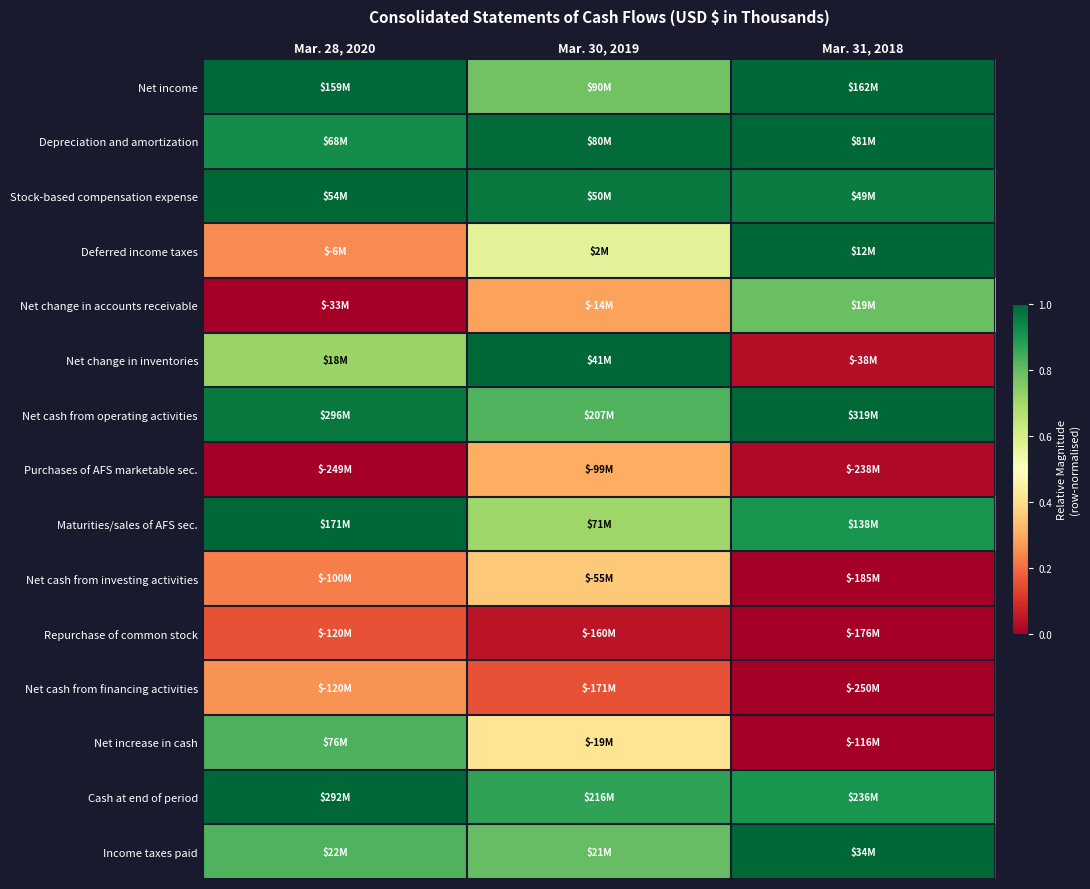

Reading left to right, what are all the values shown in this chart?

Net income: Mar. 28, 2020=1.0	Mar. 30, 2019=0.8	Mar. 31, 2018=1.0
Depreciation and amortization: Mar. 28, 2020=0.9	Mar. 30, 2019=1.0	Mar. 31, 2018=1.0
Stock-based compensation expense: Mar. 28, 2020=1.0	Mar. 30, 2019=1.0	Mar. 31, 2018=1.0
Deferred income taxes: Mar. 28, 2020=0.2	Mar. 30, 2019=0.6	Mar. 31, 2018=1.0
Net change in accounts receivable: Mar. 28, 2020=0.0	Mar. 30, 2019=0.3	Mar. 31, 2018=0.8
Net change in inventories: Mar. 28, 2020=0.7	Mar. 30, 2019=1.0	Mar. 31, 2018=0.0
Net cash from operating activities: Mar. 28, 2020=1.0	Mar. 30, 2019=0.8	Mar. 31, 2018=1.0
Purchases of AFS marketable sec.: Mar. 28, 2020=0.0	Mar. 30, 2019=0.3	Mar. 31, 2018=0.0
Maturities/sales of AFS sec.: Mar. 28, 2020=1.0	Mar. 30, 2019=0.7	Mar. 31, 2018=0.9
Net cash from investing activities: Mar. 28, 2020=0.2	Mar. 30, 2019=0.4	Mar. 31, 2018=0.0
Repurchase of common stock: Mar. 28, 2020=0.2	Mar. 30, 2019=0.0	Mar. 31, 2018=0.0
Net cash from financing activities: Mar. 28, 2020=0.3	Mar. 30, 2019=0.2	Mar. 31, 2018=0.0
Net increase in cash: Mar. 28, 2020=0.8	Mar. 30, 2019=0.4	Mar. 31, 2018=0.0
Cash at end of period: Mar. 28, 2020=1.0	Mar. 30, 2019=0.9	Mar. 31, 2018=0.9
Income taxes paid: Mar. 28, 2020=0.8	Mar. 30, 2019=0.8	Mar. 31, 2018=1.0